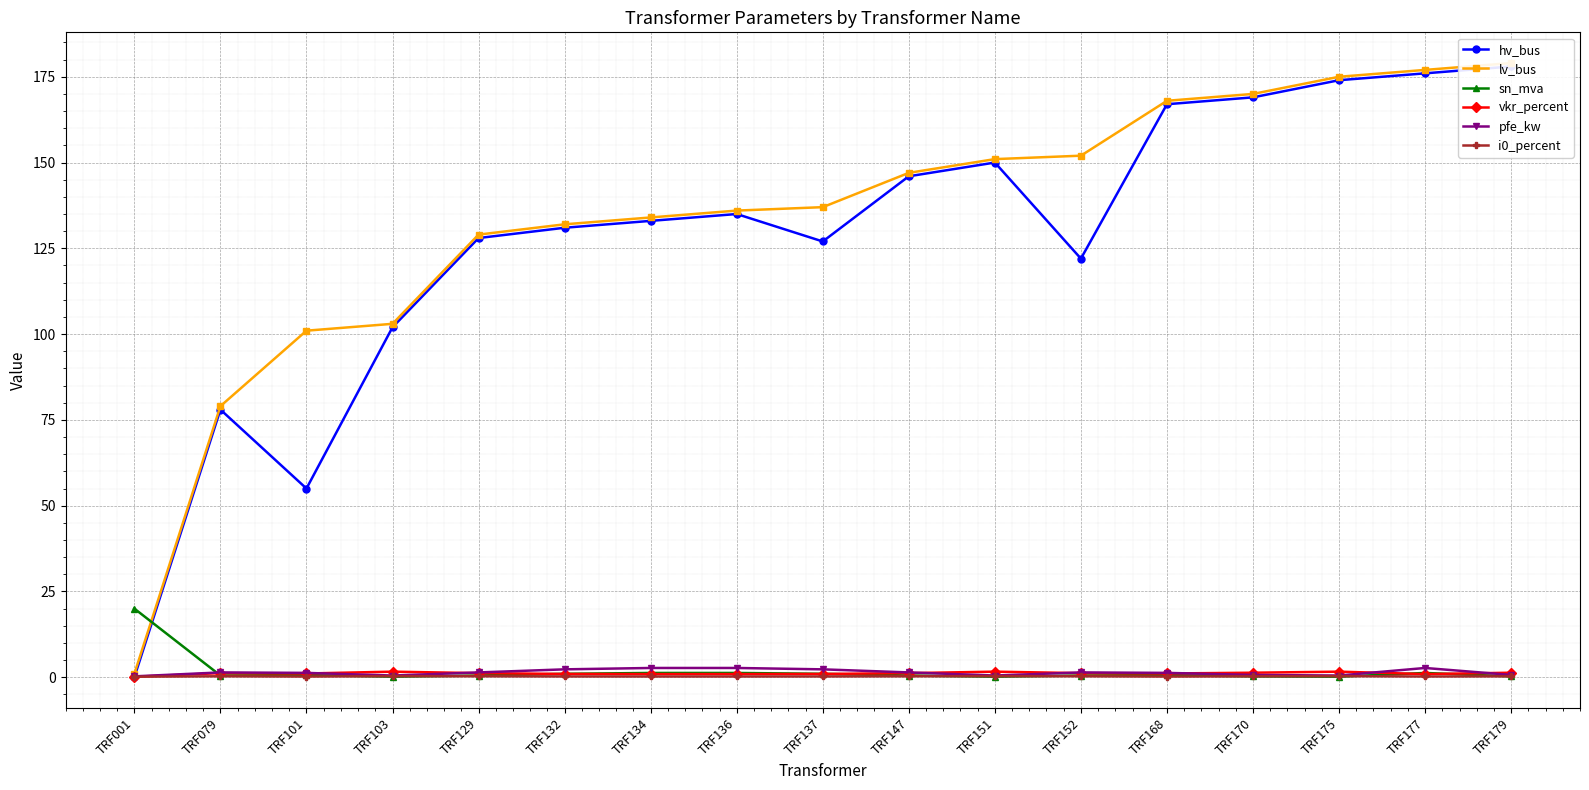

Which series changed the most between TRF079 and TRF137?

lv_bus